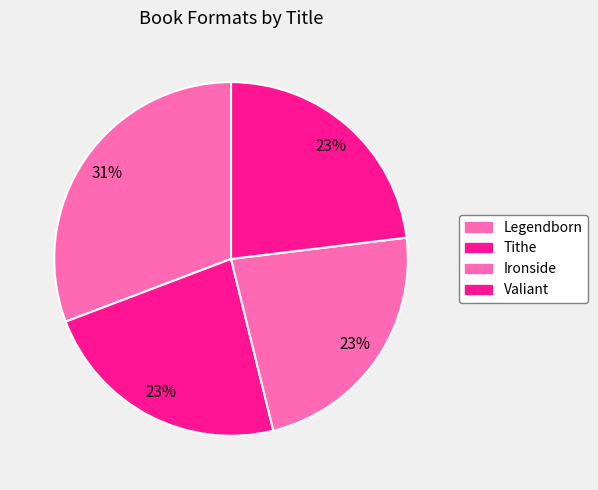

How many slices are in this pie chart?

4